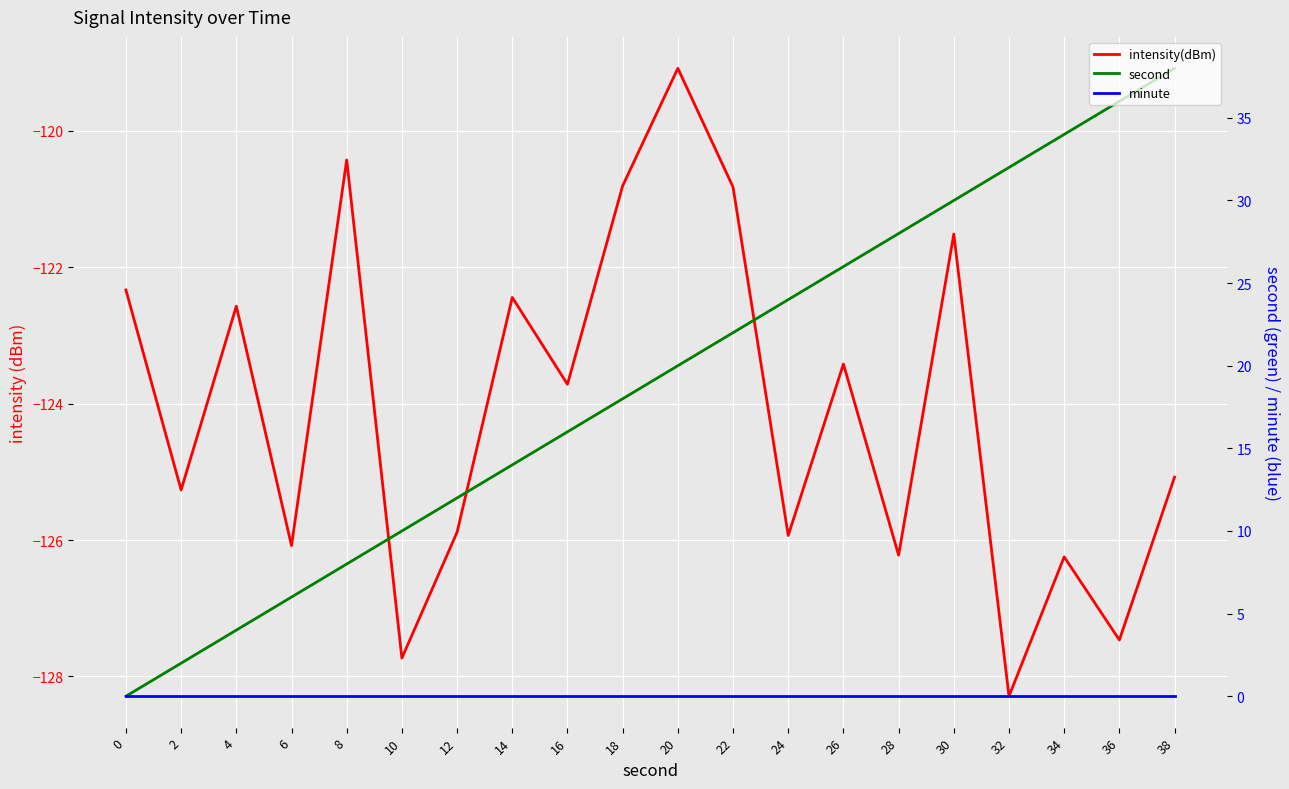

Read the intensity(dBm) value at 26.

-123.4